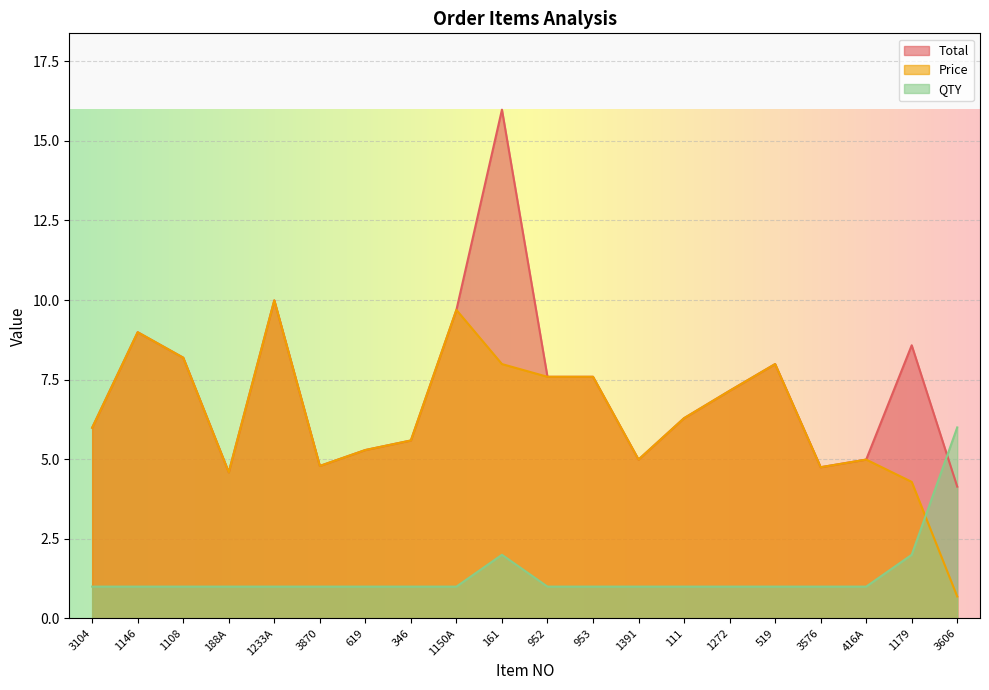

Which series changed the most between 953 and 1179?

Price